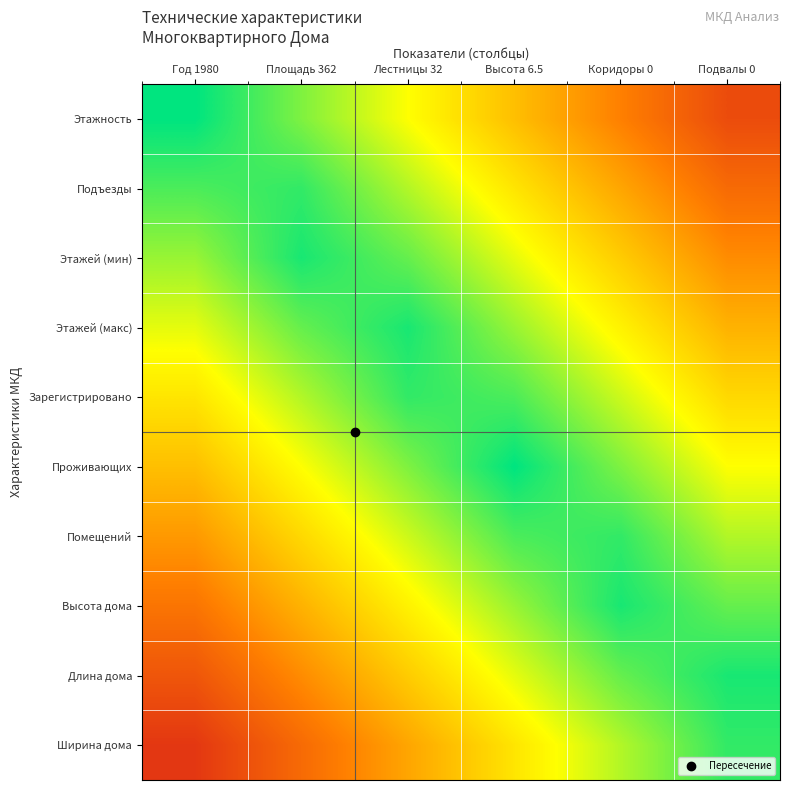

At which category is the sum across all series the highest?

Высота 6.5